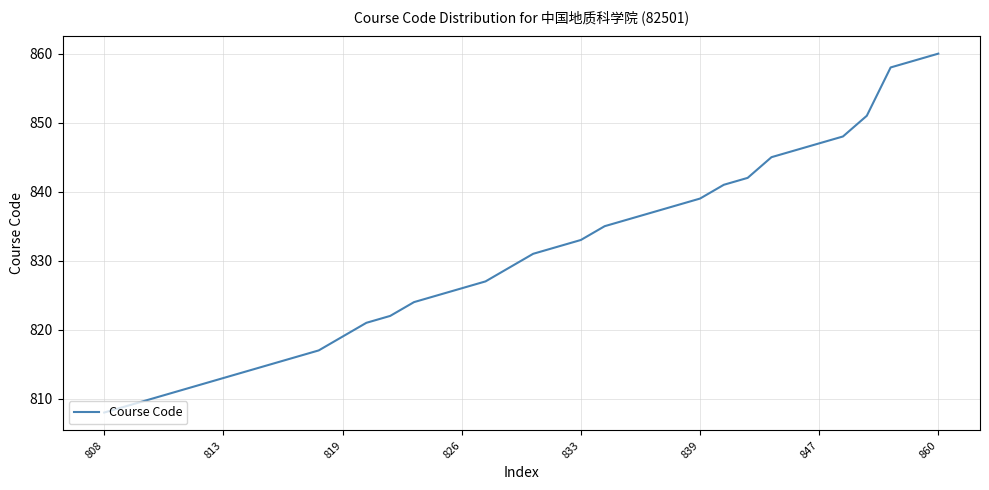

What is the smallest value displayed?

808